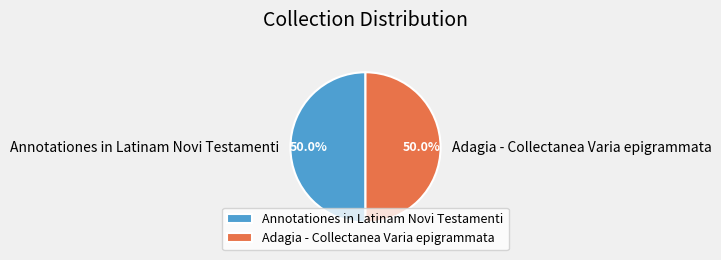

What is the total percentage of Adagia - Collectanea Varia epigrammata and Annotationes in Latinam Novi Testamenti?

100.0%